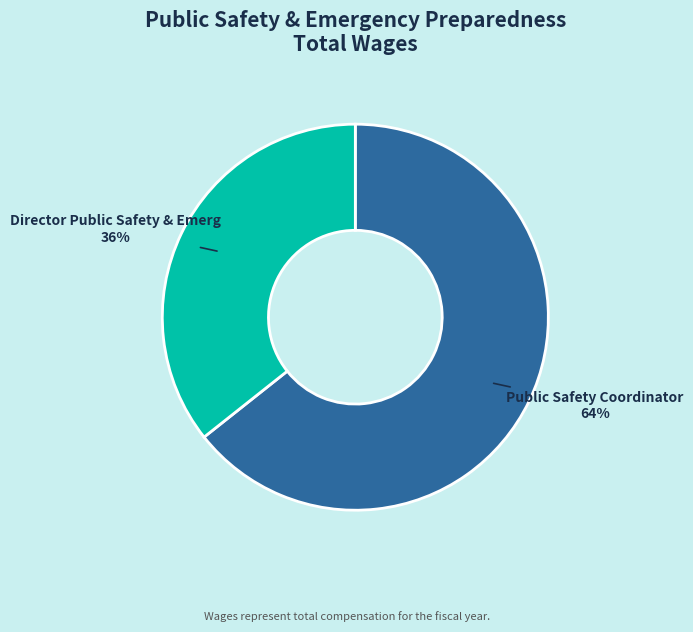

Does any single category account for the majority?

Yes